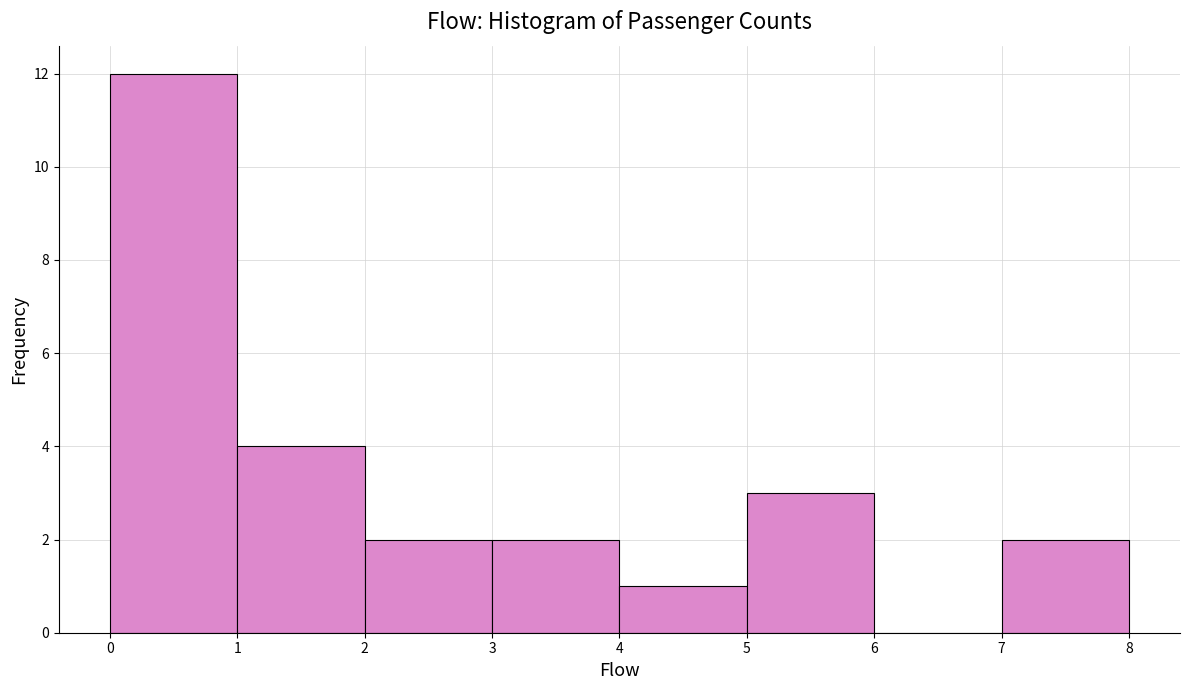

Which range on the x-axis has the tallest bar?

0 to 1